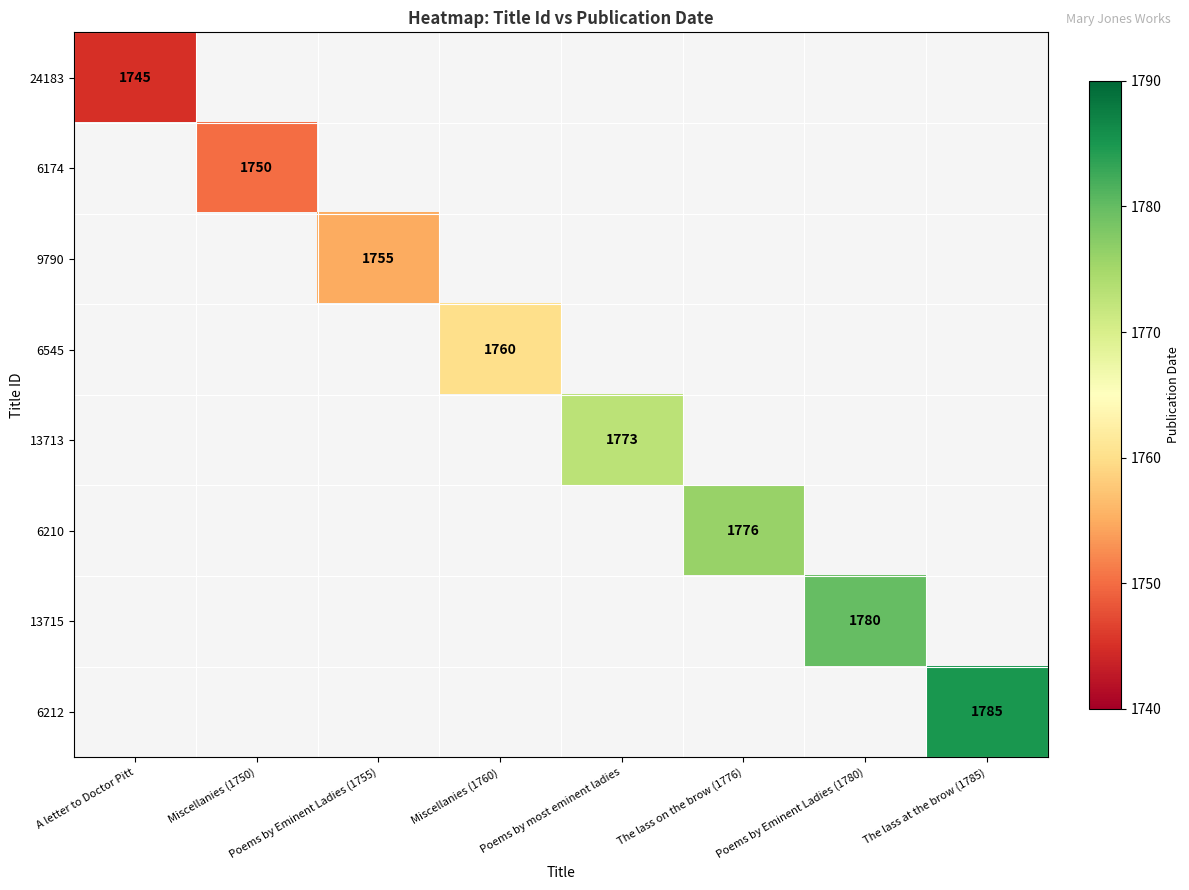

At how many categories does at least one series exceed 1753?

6